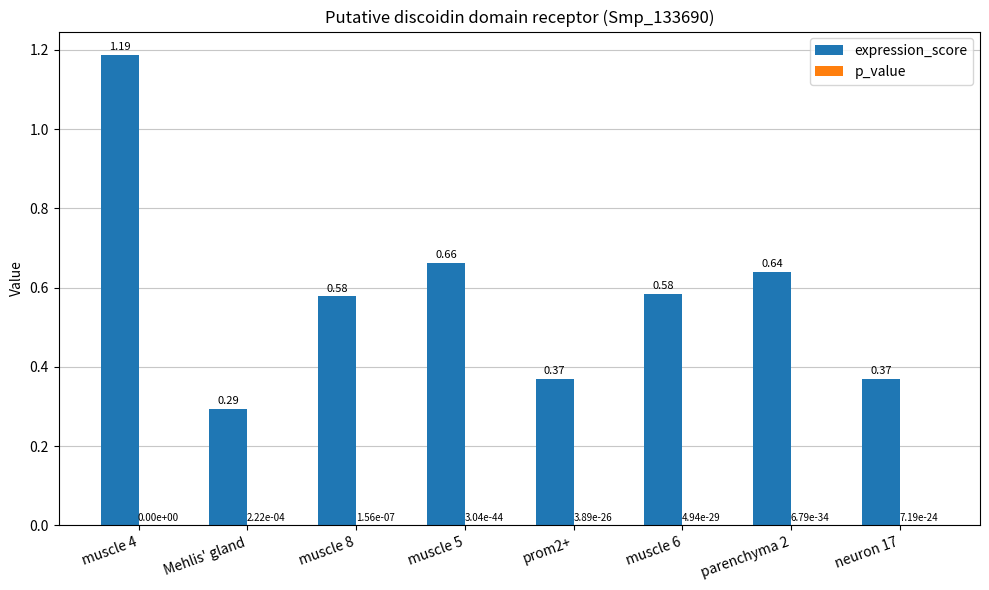

At which category is the sum across all series the highest?

muscle 4